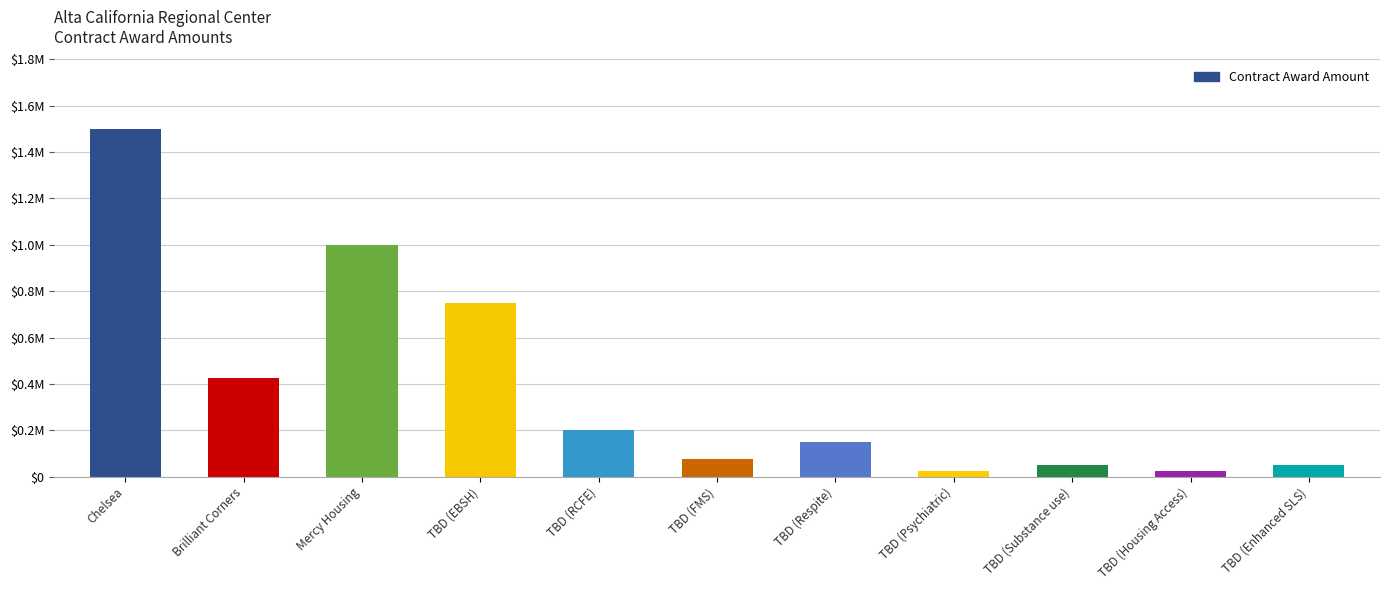

What is the value of the 2nd bar from the left?

425000